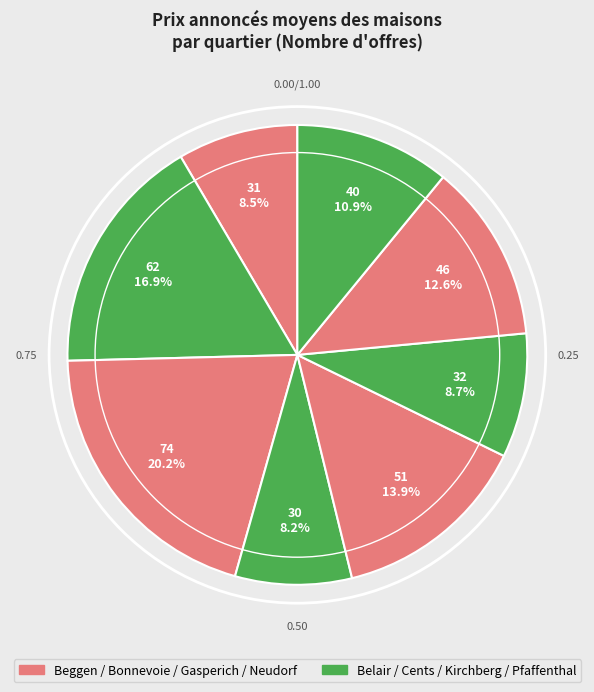

Which slice is the largest?

Bonnevoie